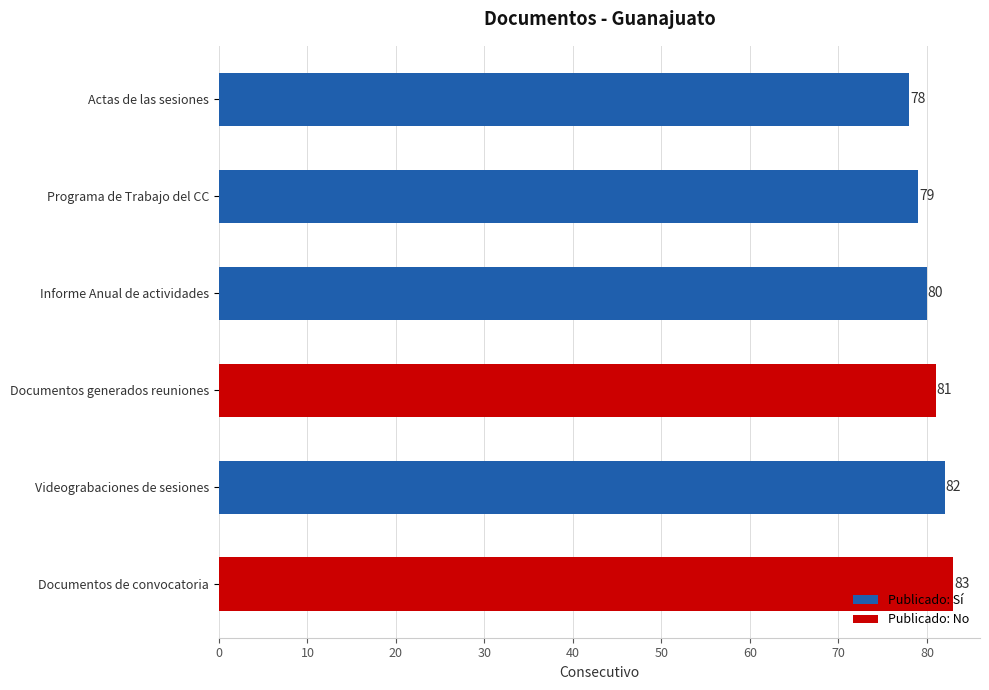

Which category has the highest value across all series?

Documentos de convocatoria